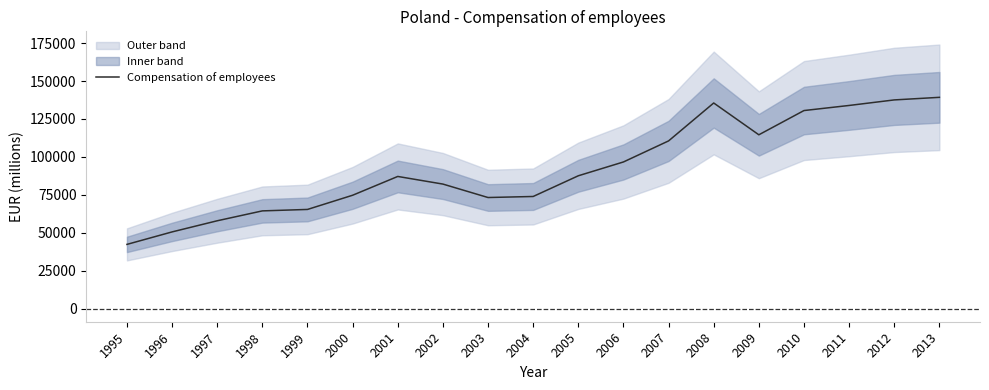

Where is the first local minimum?

2003